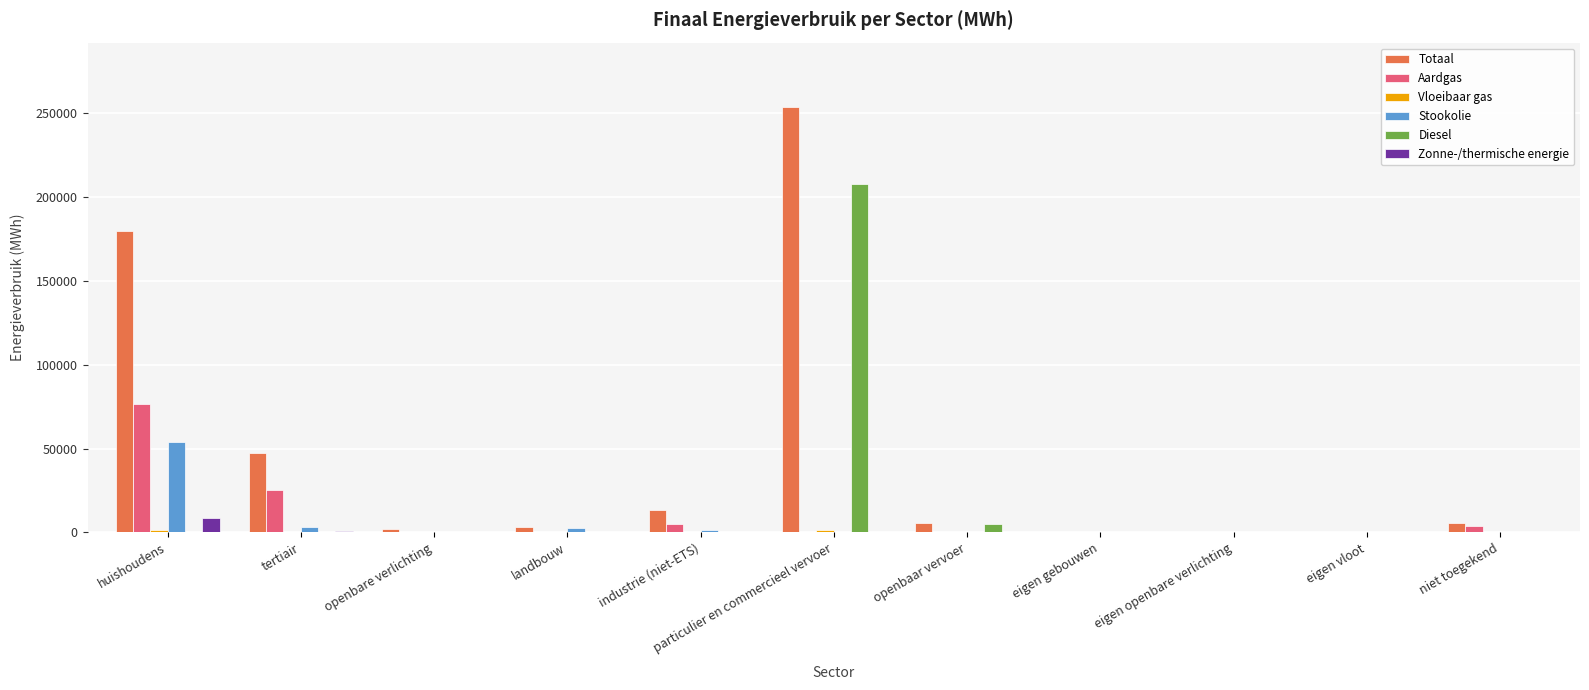

True or false: Stookolie has a value of 0.0 at openbare verlichting.

True